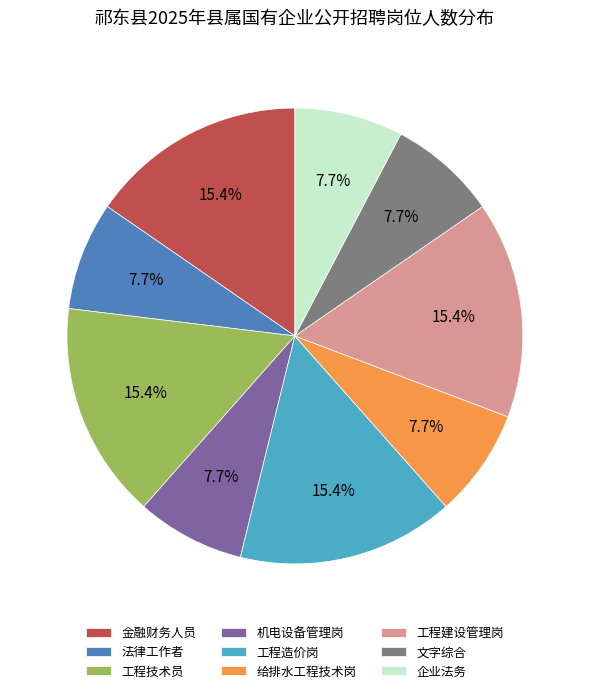

To the nearest percent, what is the average slice percentage?

11%